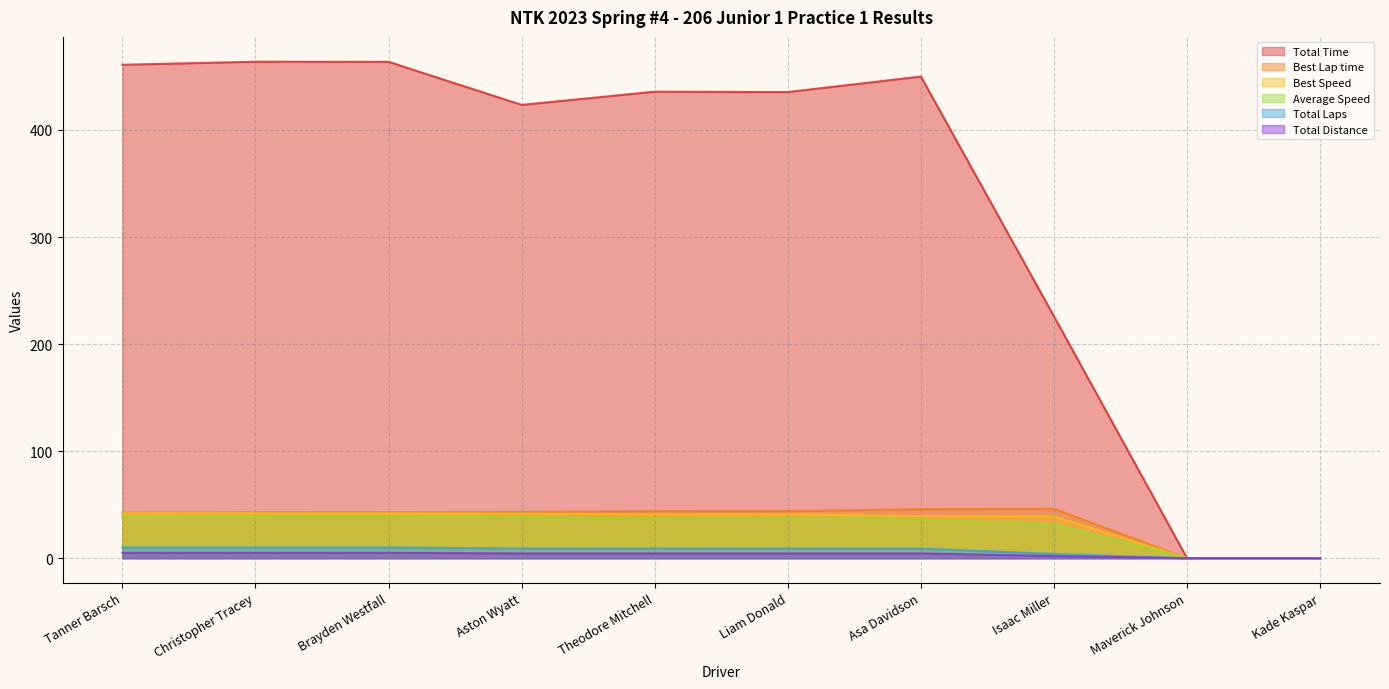

What are all the series names shown in the legend?

Total Time, Best Lap time, Best Speed, Average Speed, Total Laps, Total Distance